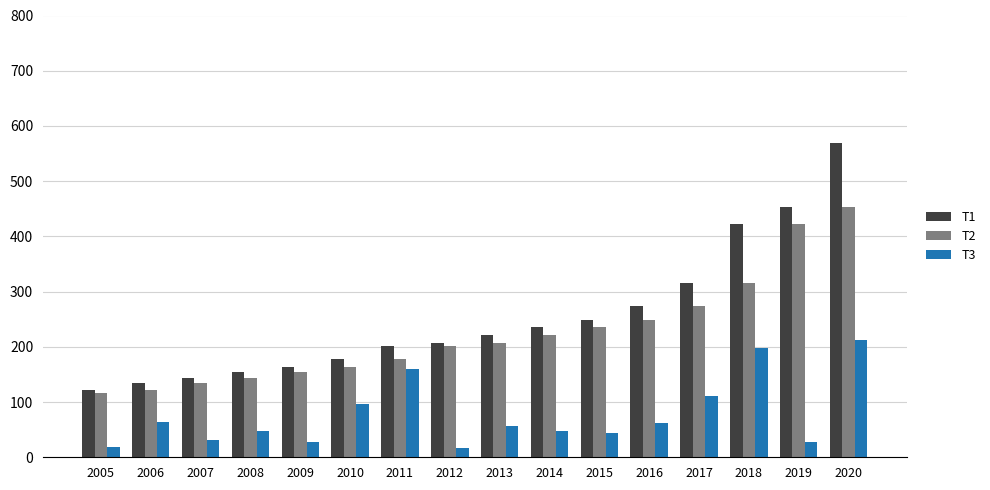

What is the average value of the T2 series?

224.8